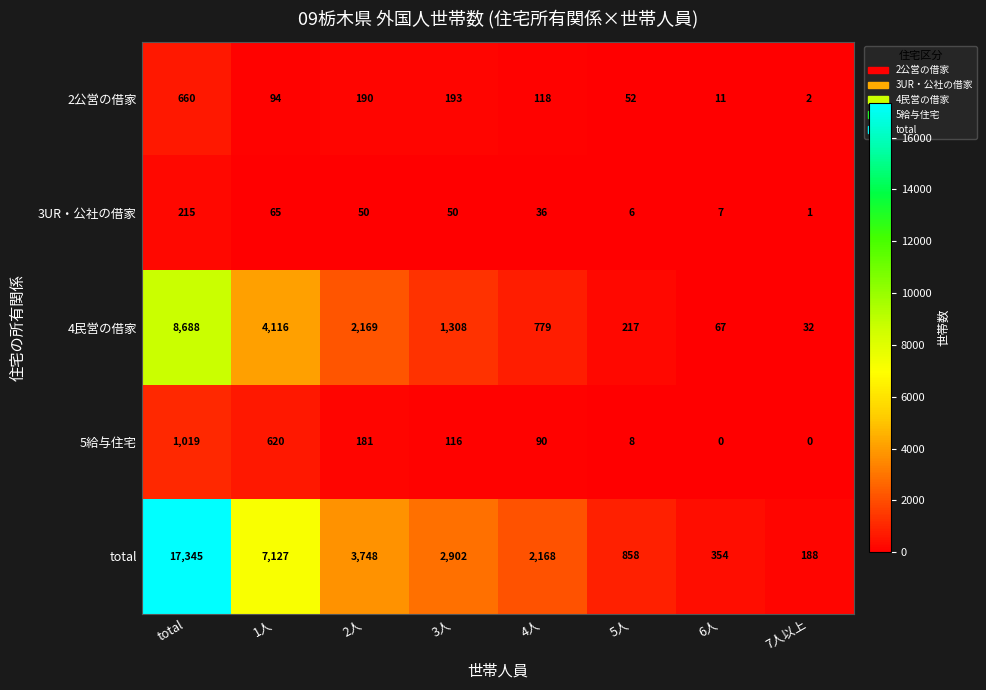

Which series has the largest range (max minus min)?

total